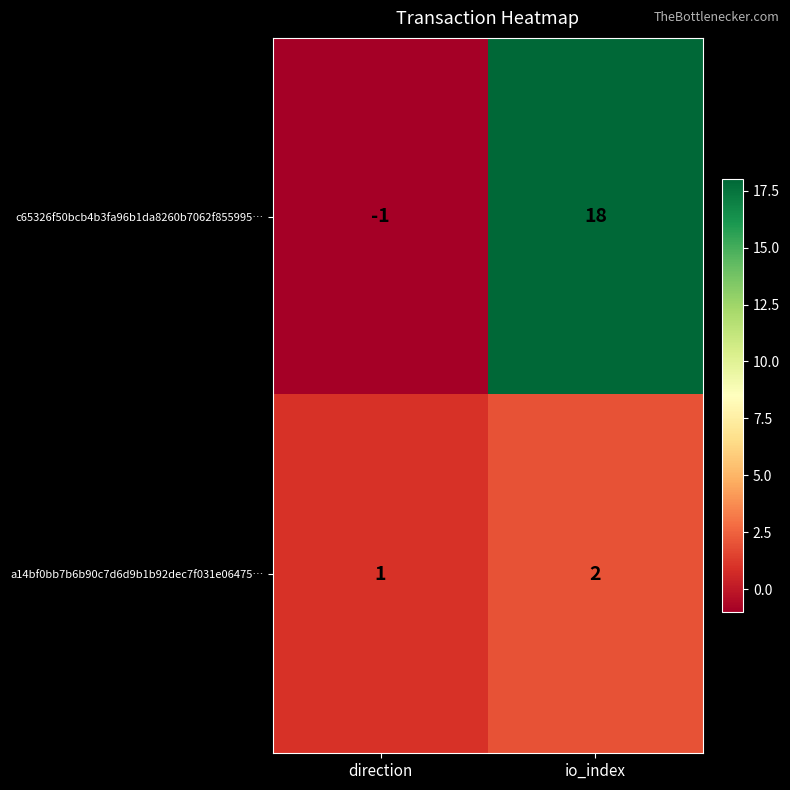

Read the c65326f50bcb4b3fa96b1da8260b7062f855995… value at io_index.

18